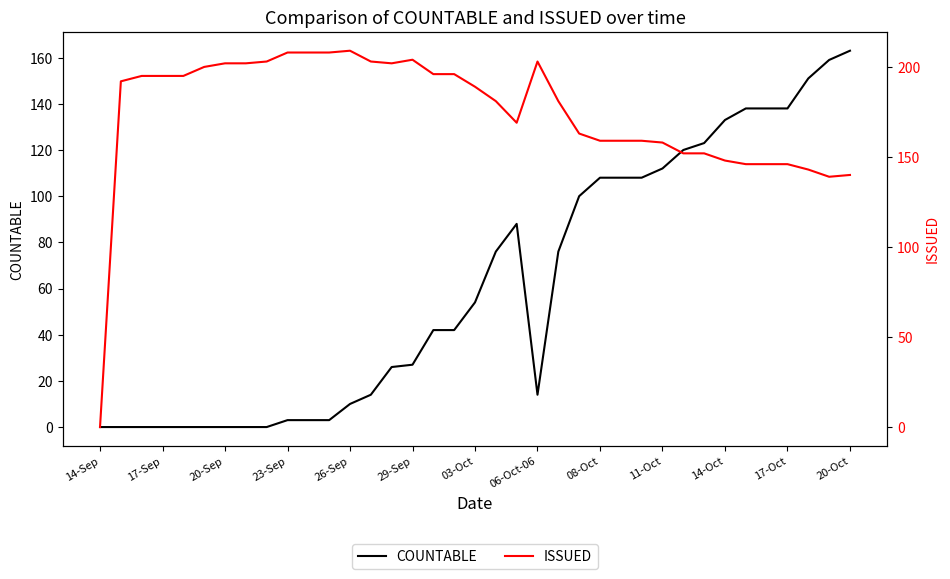

The value of ISSUED at 25 is 159. True or false?

True